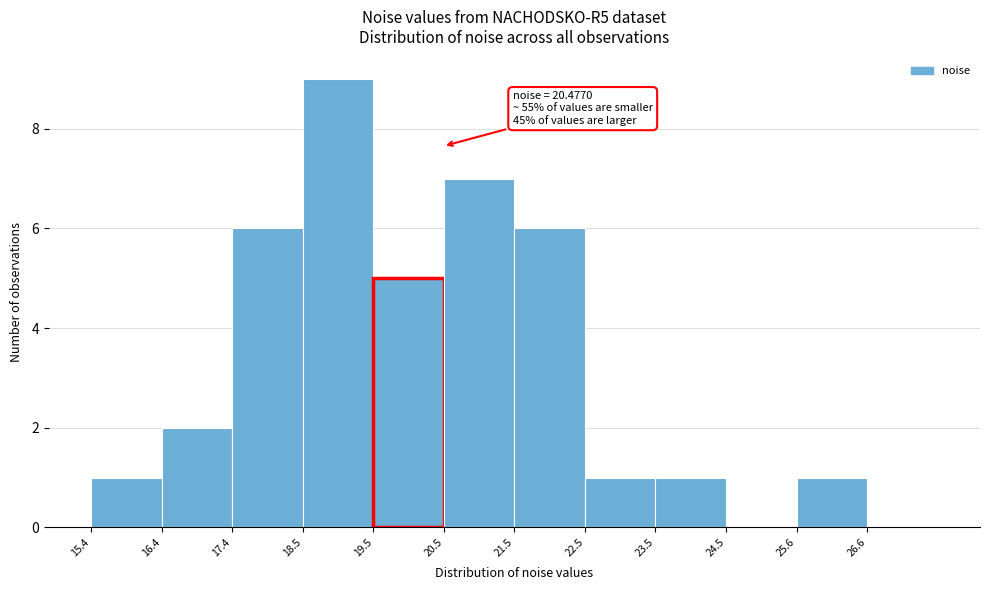

Over which range of the x-axis is the bar tallest?

18.4 to 19.4